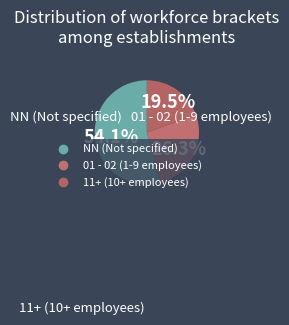

How many slices are in this pie chart?

3